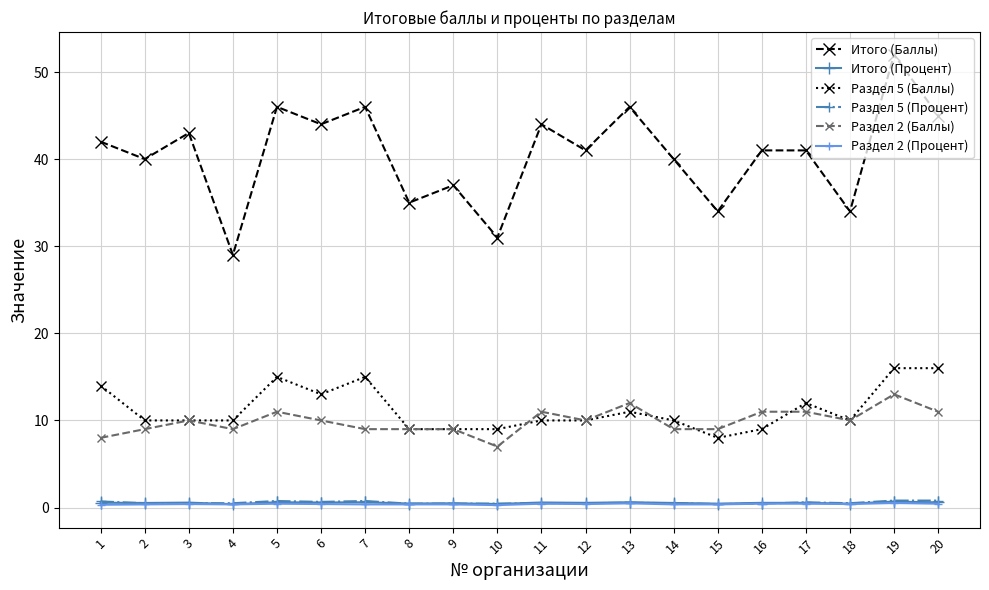

The value of Итого (Баллы) at 14 is 71.6. True or false?

False